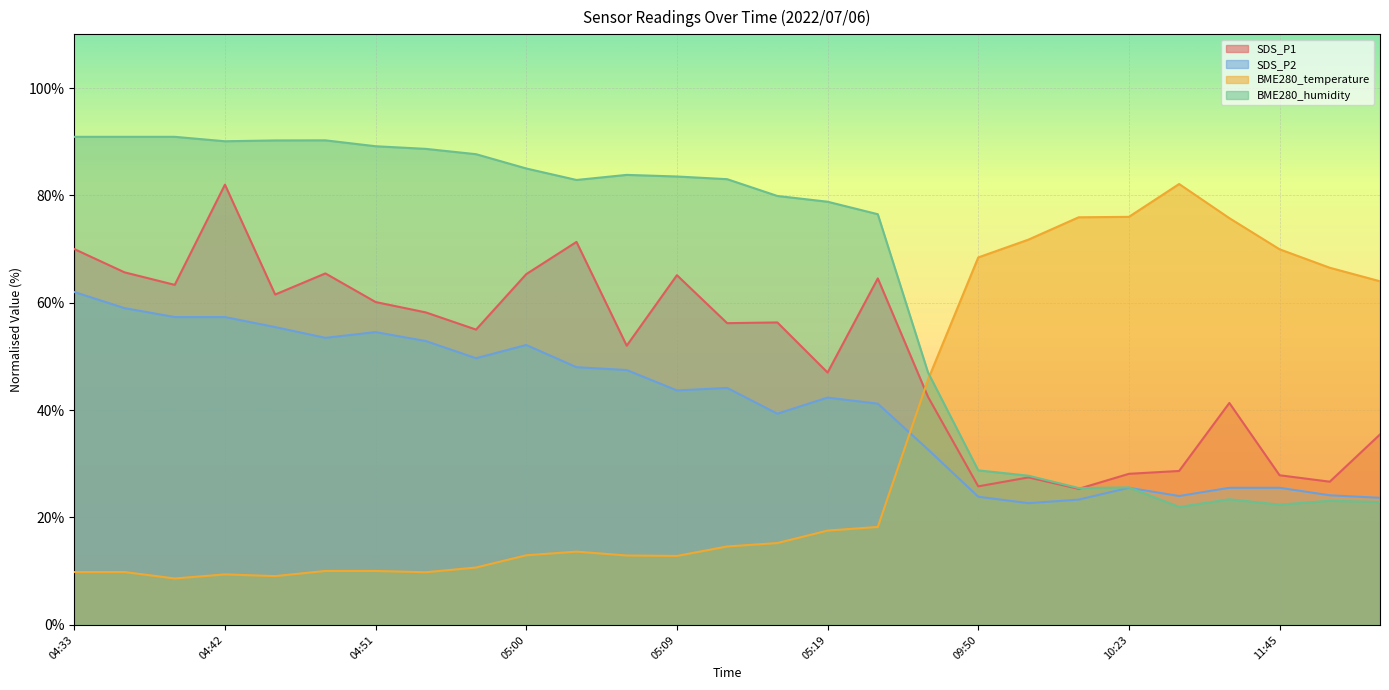

What is the label of the 23rd point from the left?

10:38